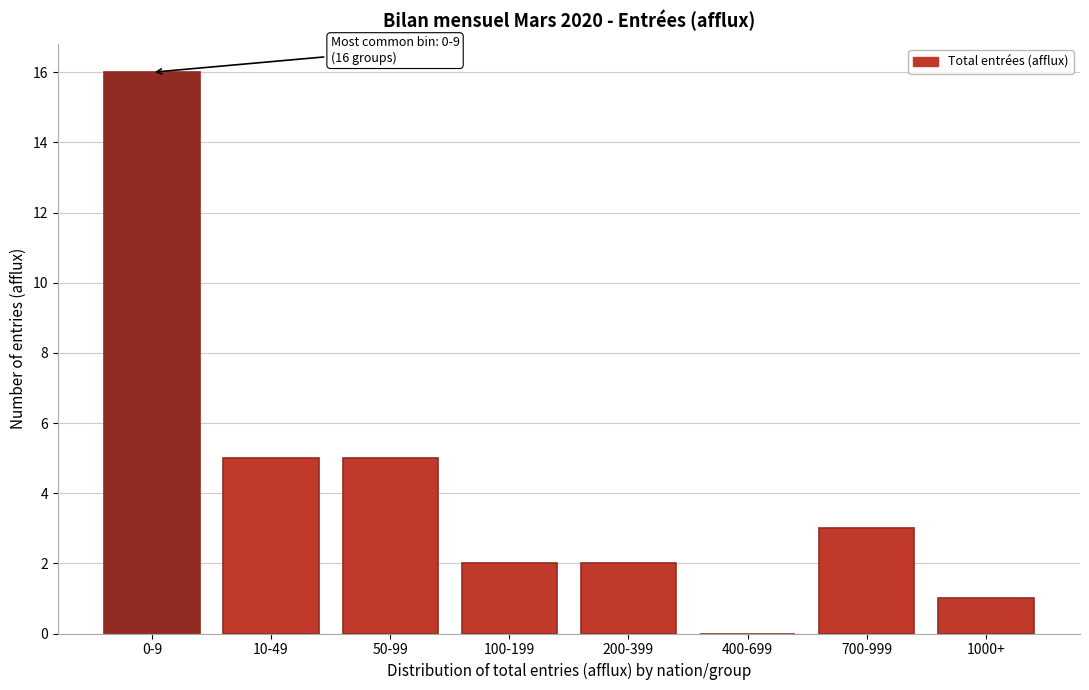

Reading right to left, list all the values displayed in this chart.

1000+=1	700-999=3	400-699=0	200-399=2	100-199=2	50-99=5	10-49=5	0-9=16